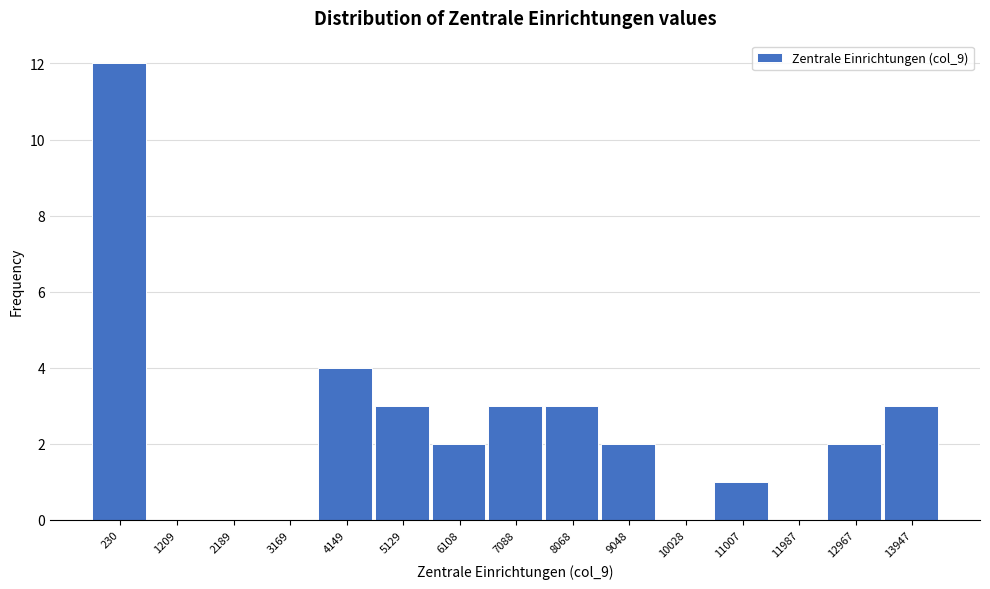

Reading left to right, transcribe all the data shown in this chart.

230=12	1209=0	2189=0	3169=0	4149=4	5129=3	6108=2	7088=3	8068=3	9048=2	10028=0	11007=1	11987=0	12967=2	13947=3